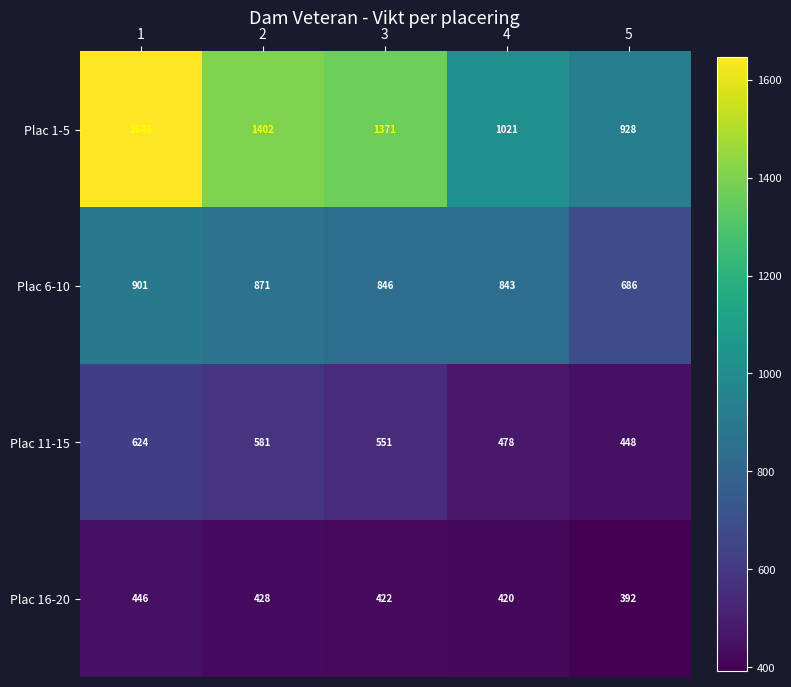

Which series changed the most between 1 and 2?

Plac 1-5